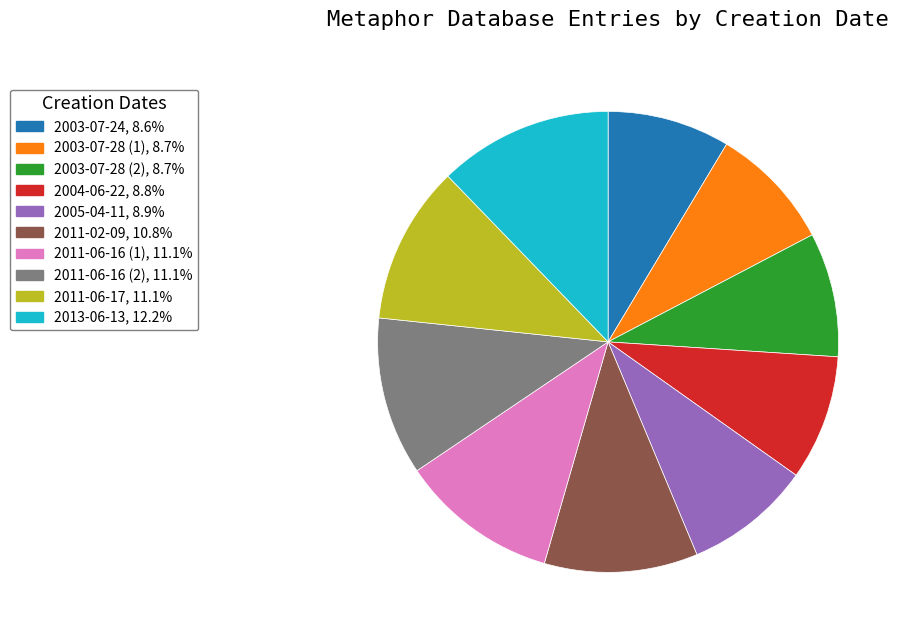

Do 2011-02-09 and 2003-07-24 together represent more than half of the pie?

No